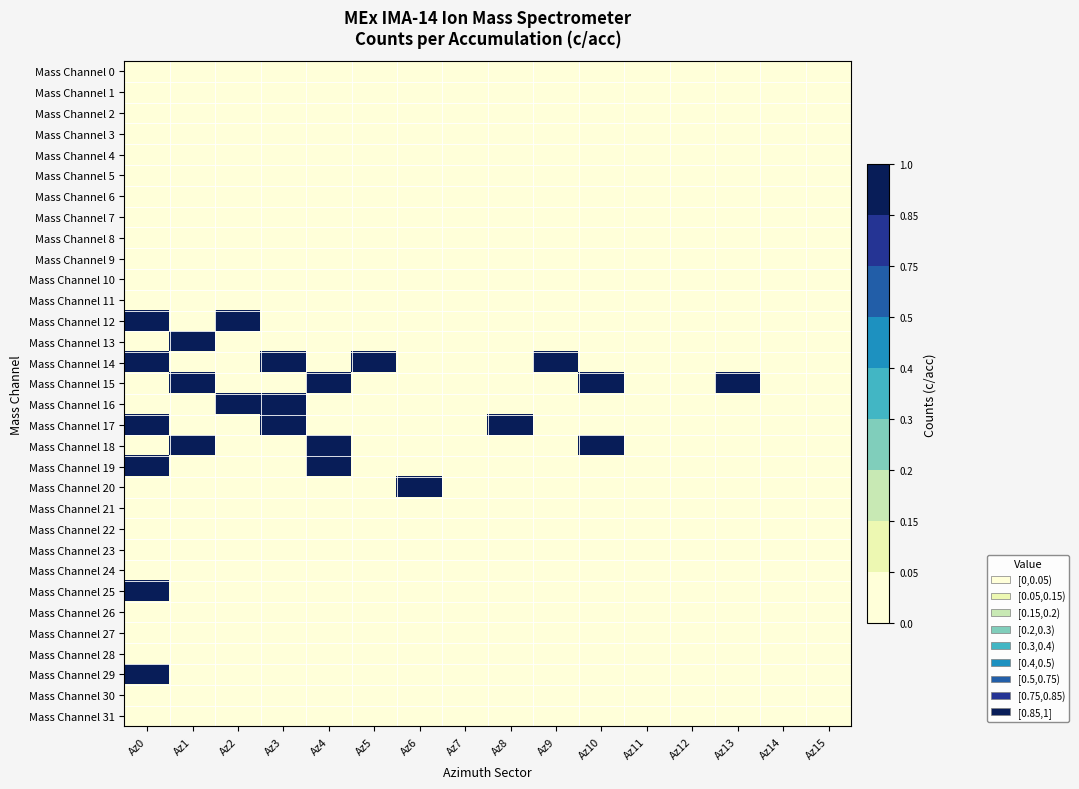

What is the maximum value shown in the chart?

1